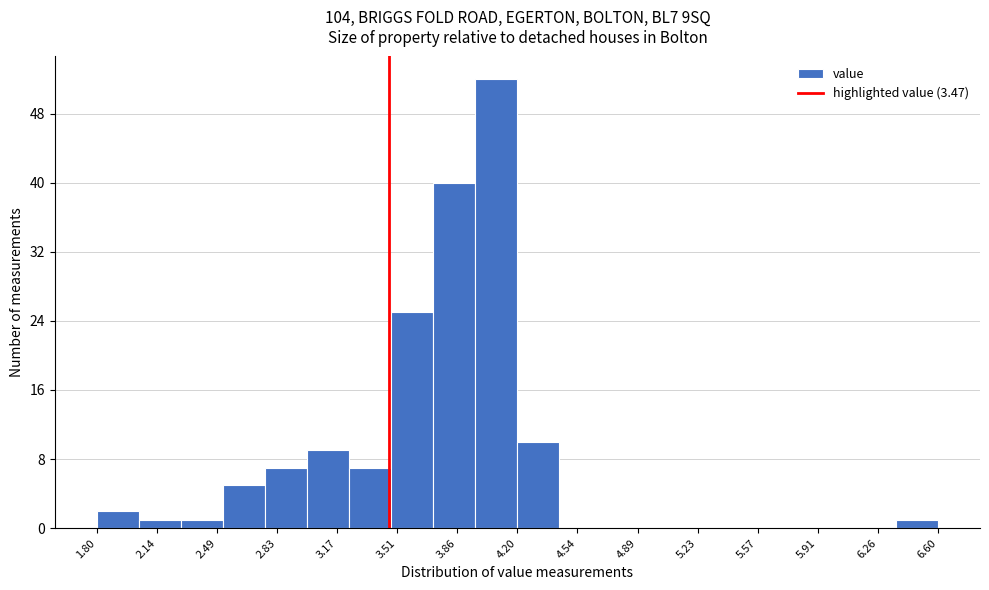

Reading left to right, list every bar in this chart as the range it spans on the x-axis followed by its height. Neither the bar edges nor the heights are printed on the chart, so give them approximately, as read against the axes.

1.80 to 2.04: 2
2.04 to 2.28: 1
2.28 to 2.52: 1
2.52 to 2.76: 5
2.76 to 3.00: 7
3.00 to 3.24: 9
3.24 to 3.48: 7
3.48 to 3.72: 25
3.72 to 3.96: 40
3.96 to 4.20: 52
4.20 to 4.44: 10
4.44 to 4.68: 0
4.68 to 4.92: 0
4.92 to 5.16: 0
5.16 to 5.40: 0
5.40 to 5.64: 0
5.64 to 5.88: 0
5.88 to 6.12: 0
6.12 to 6.36: 0
6.36 to 6.60: 1